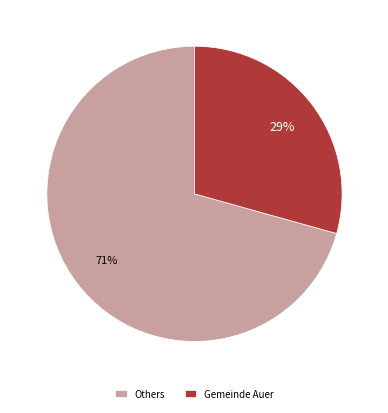

Does Gemeinde Auer account for over 50% of the chart?

No